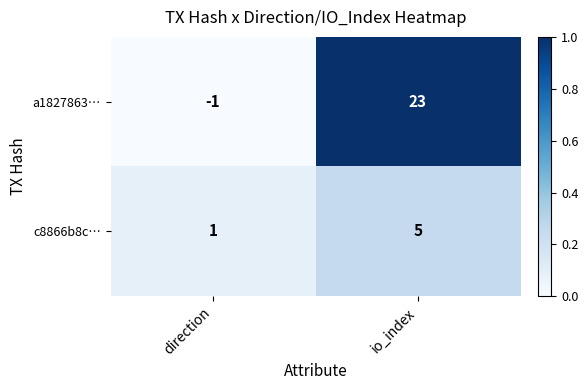

What is the difference between the c8866b8c… values at io_index and direction?

4